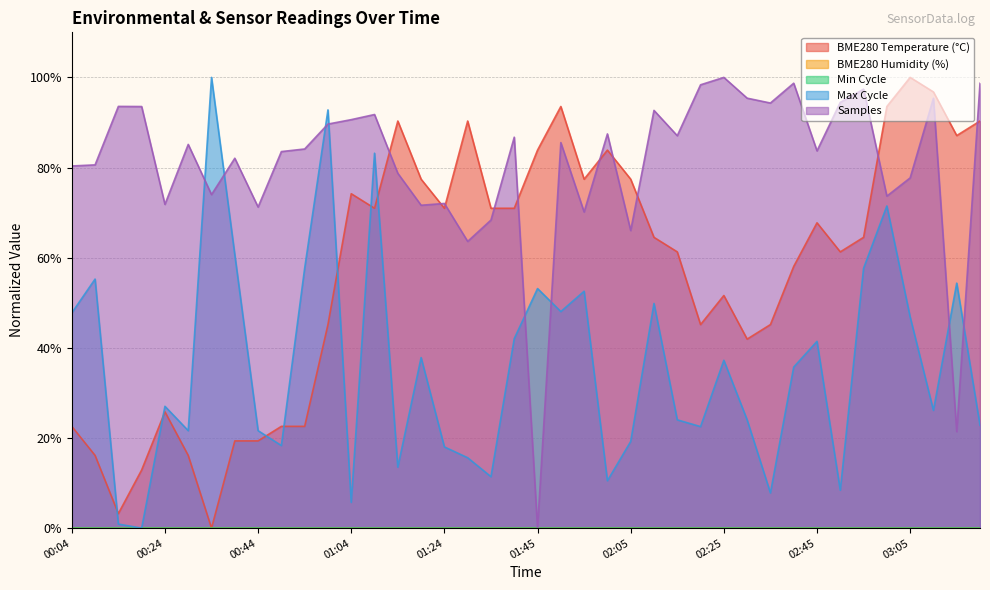

What position from the right is 00:04?

40